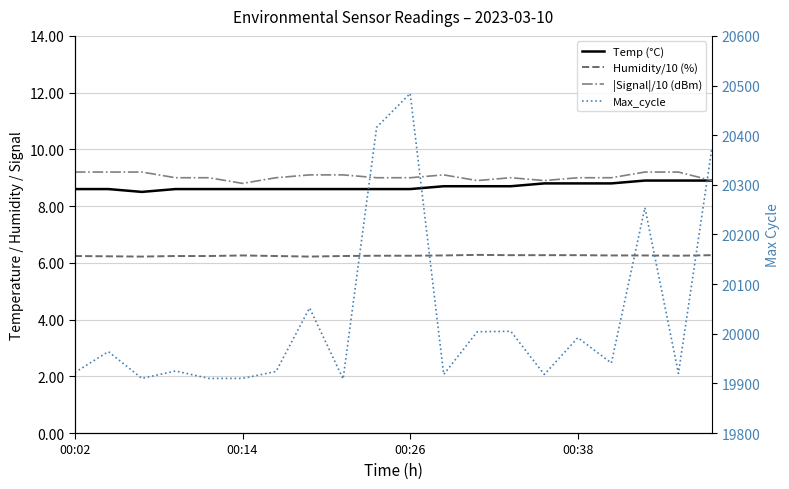

What is the difference between the Max_cycle values at 8 and 15?

83.0